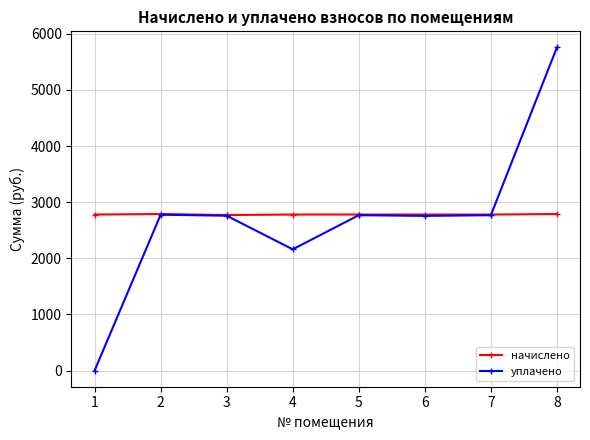

Which category has the highest value across all series?

8